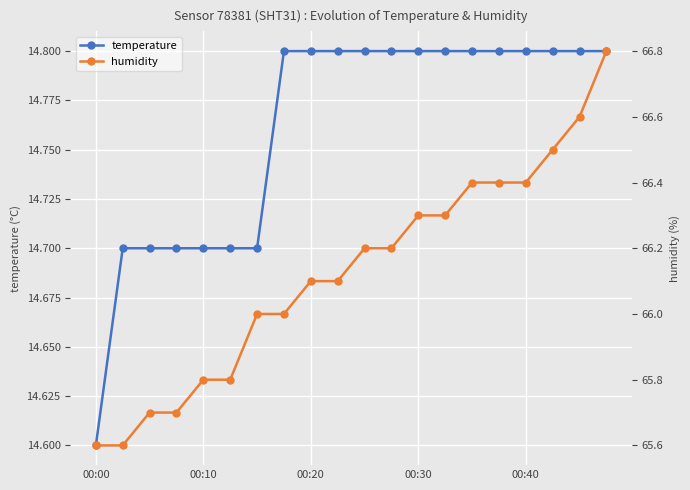

What is the maximum value for temperature?

14.8